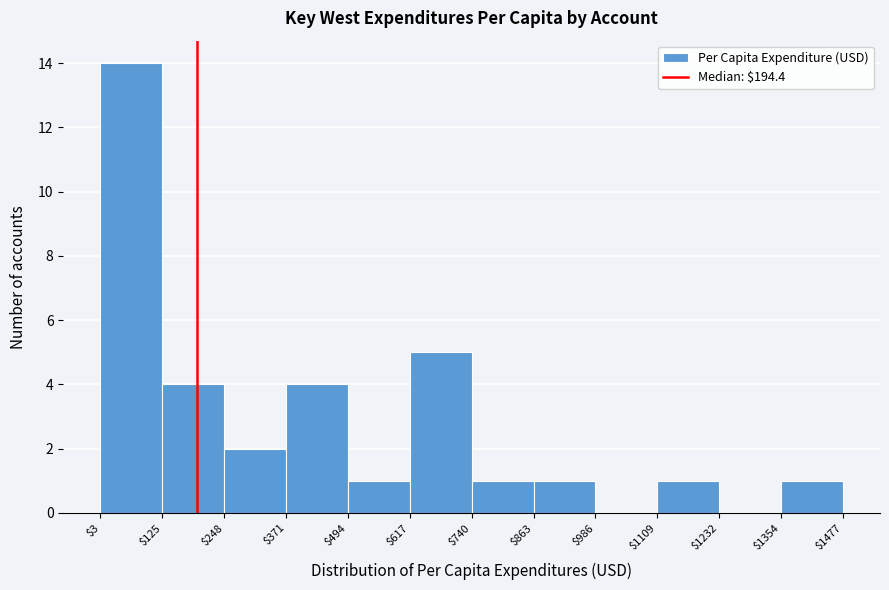

Over which range of the x-axis is the bar tallest?

$3 to $125